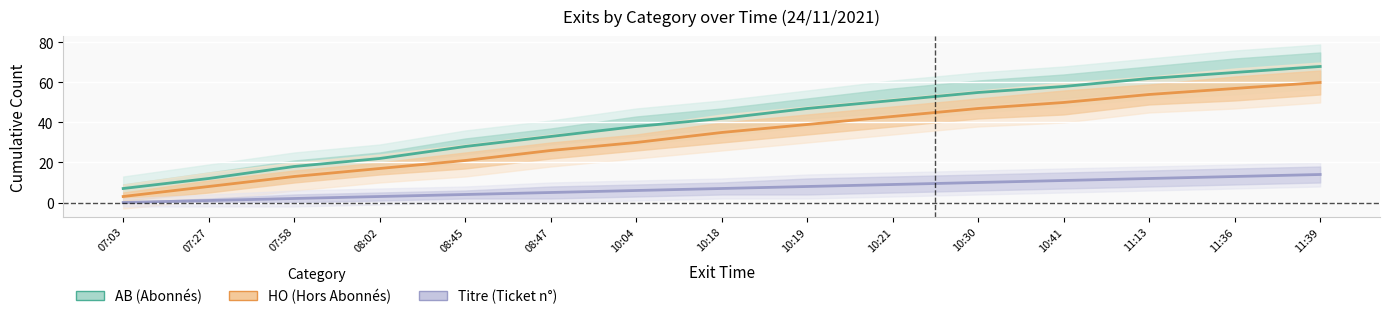

Which has a higher value, 07:27 or 10:41?

10:41